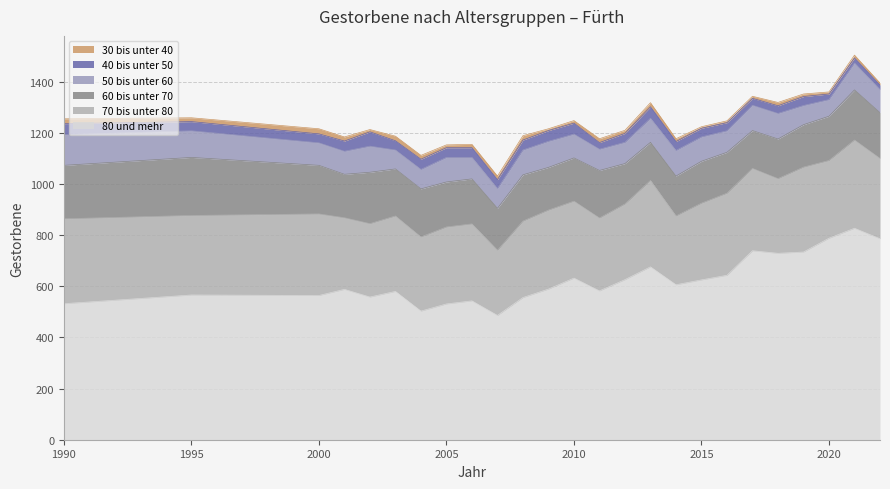

Which has a higher value, 2017 or 2005?

2017